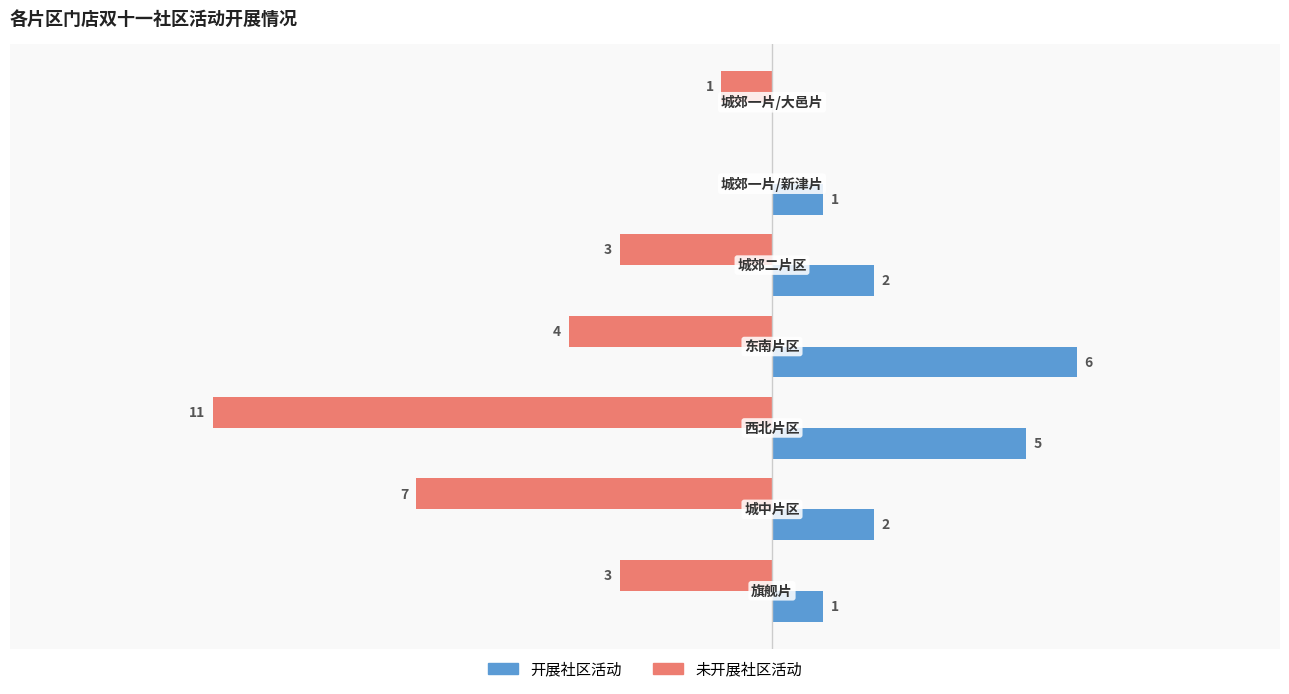

What are all the series names shown in the legend?

开展社区活动, 未开展社区活动